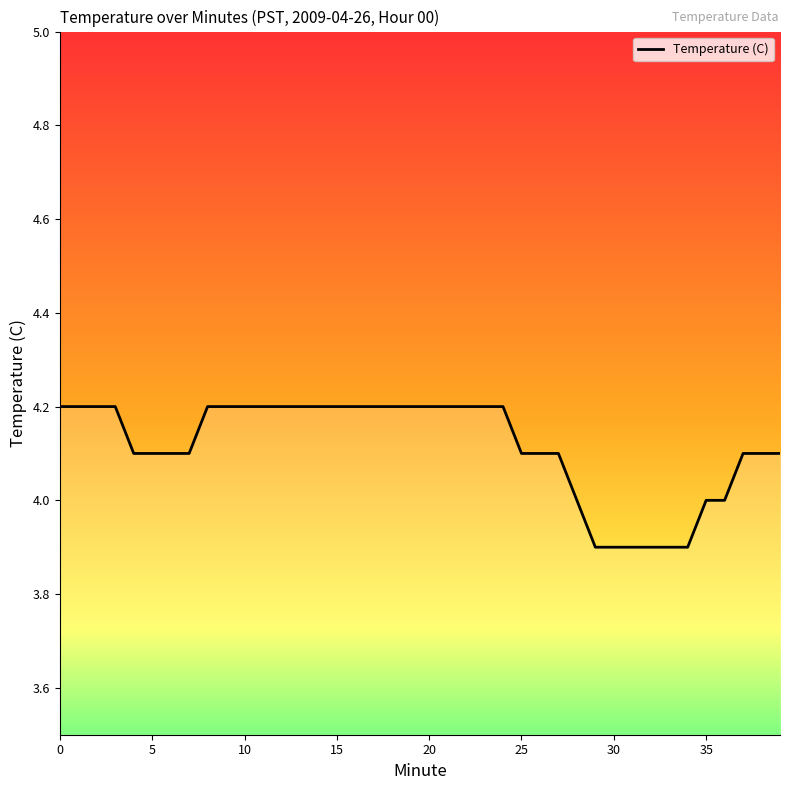

What is the difference between the maximum and minimum values?

0.3